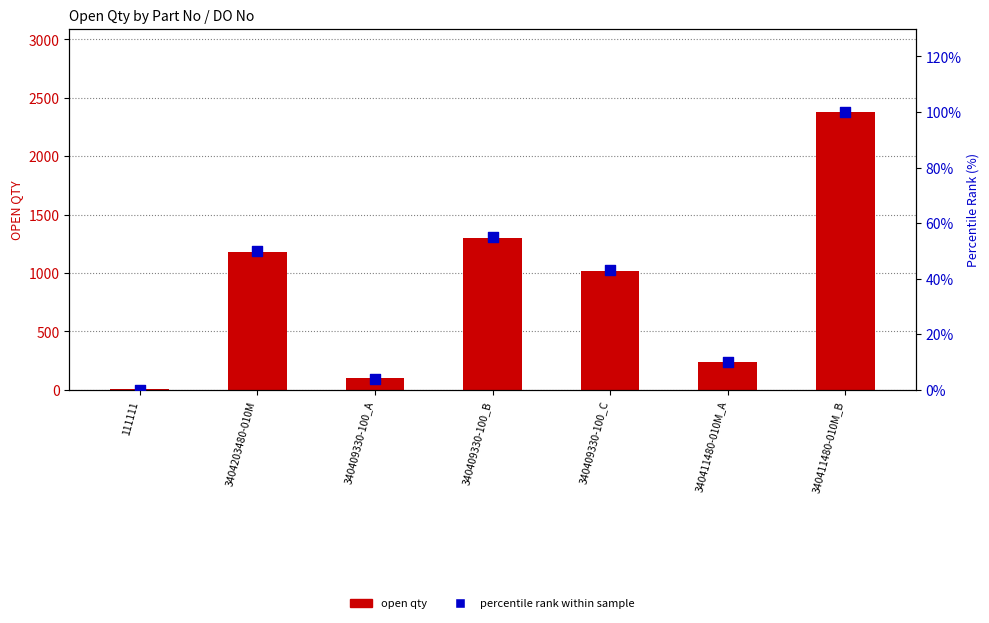

Which series has the widest spread of Y values?

open qty